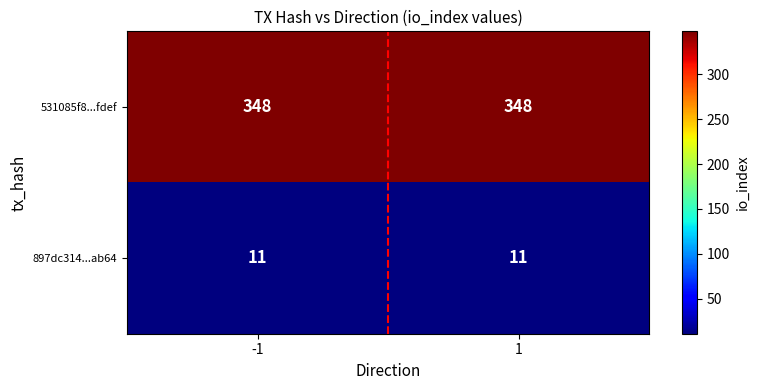

Reading left to right, list all the values displayed in this chart.

531085f8...fdef: 348	348
897dc314...ab64: 11	11